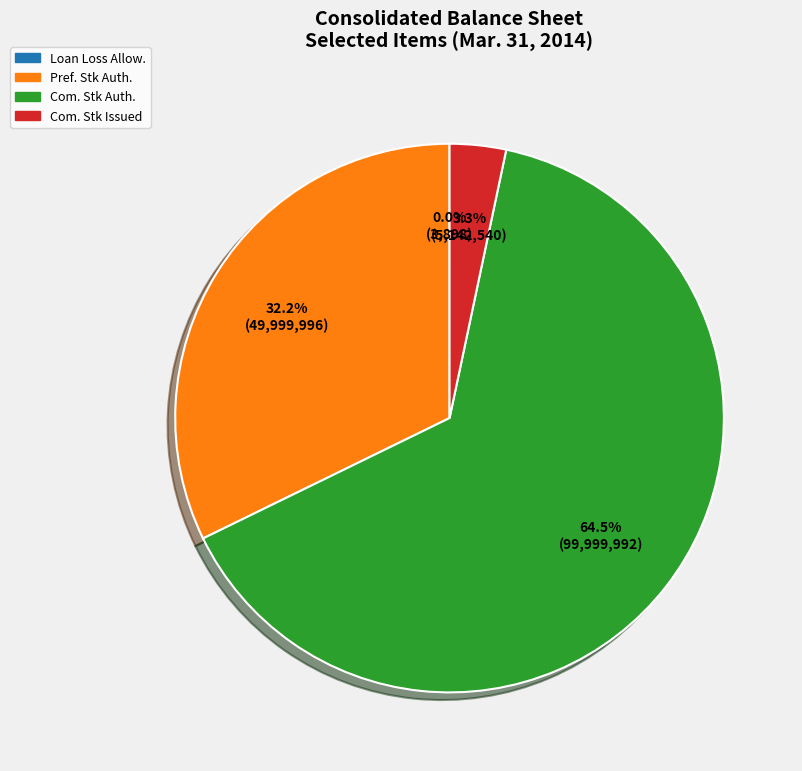

Which slice is the largest?

Common stock shares authorized